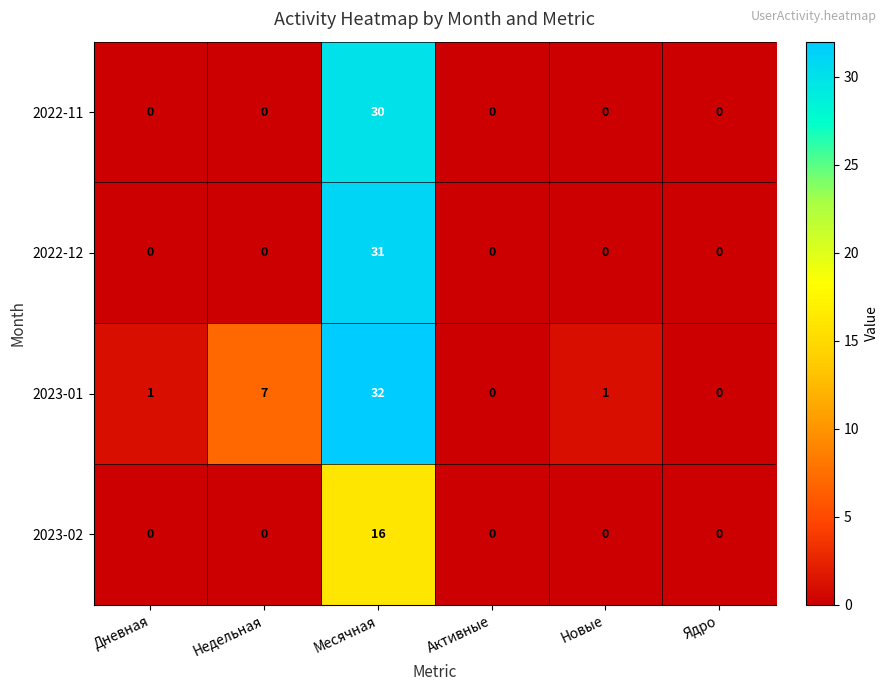

How many positive values does the 2023-01 series have?

4